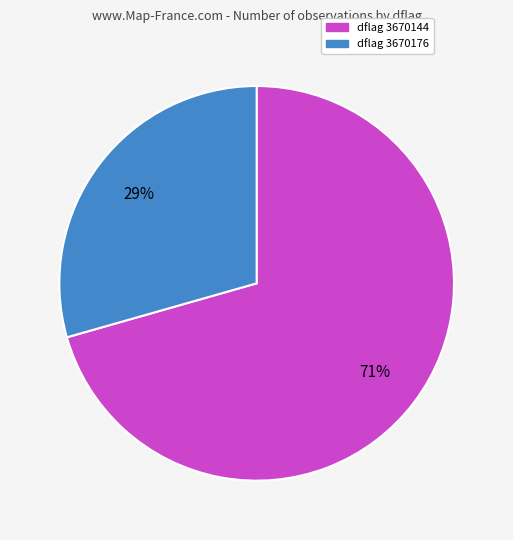

To the nearest percent, what is the average slice percentage?

50%